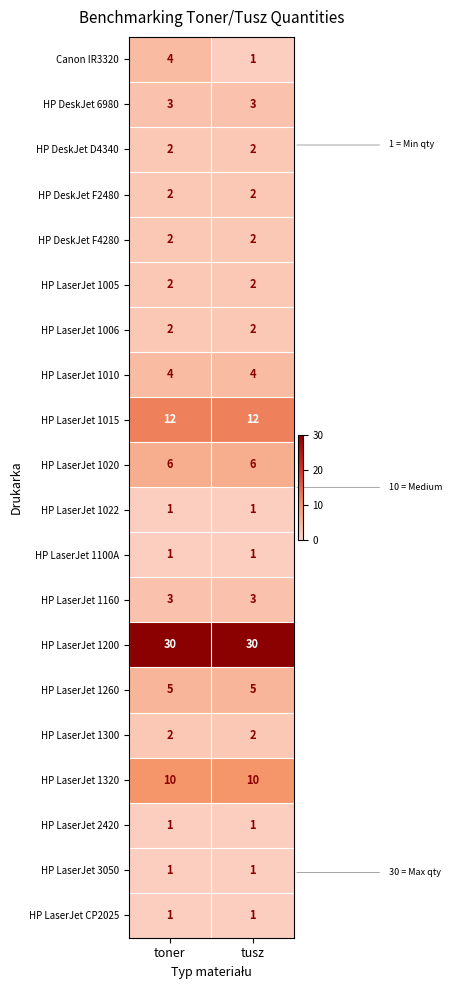

What is the highest value of the HP LaserJet 1320 series?

10